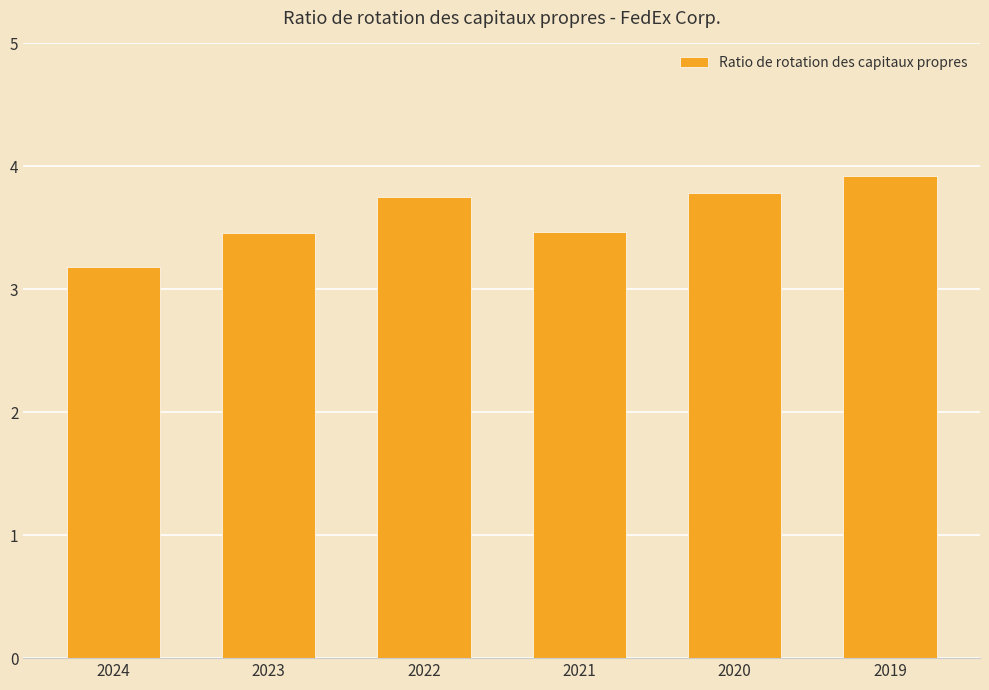

How many bars are there in total?

6